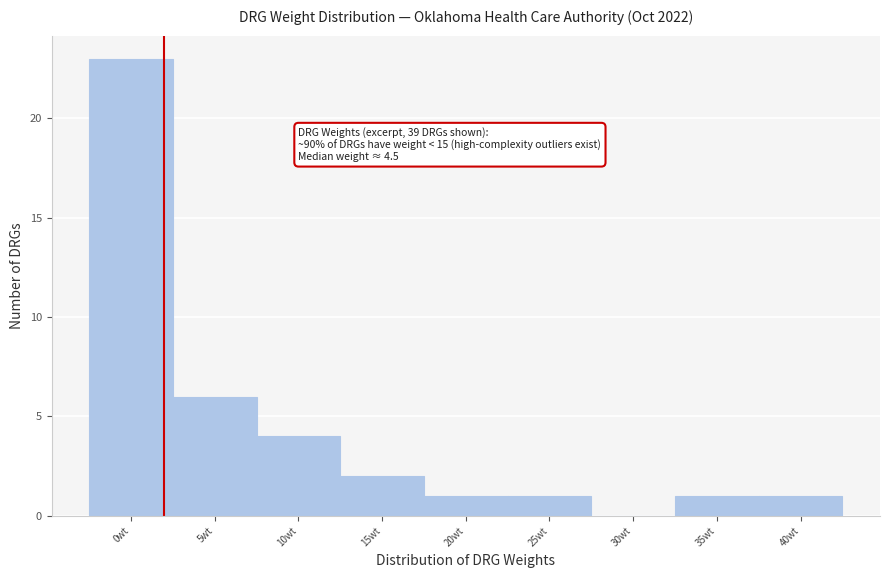

Reading right to left, extract all data points from this chart.

40wt=1	35wt=1	30wt=0	25wt=1	20wt=1	15wt=2	10wt=4	5wt=6	0wt=23